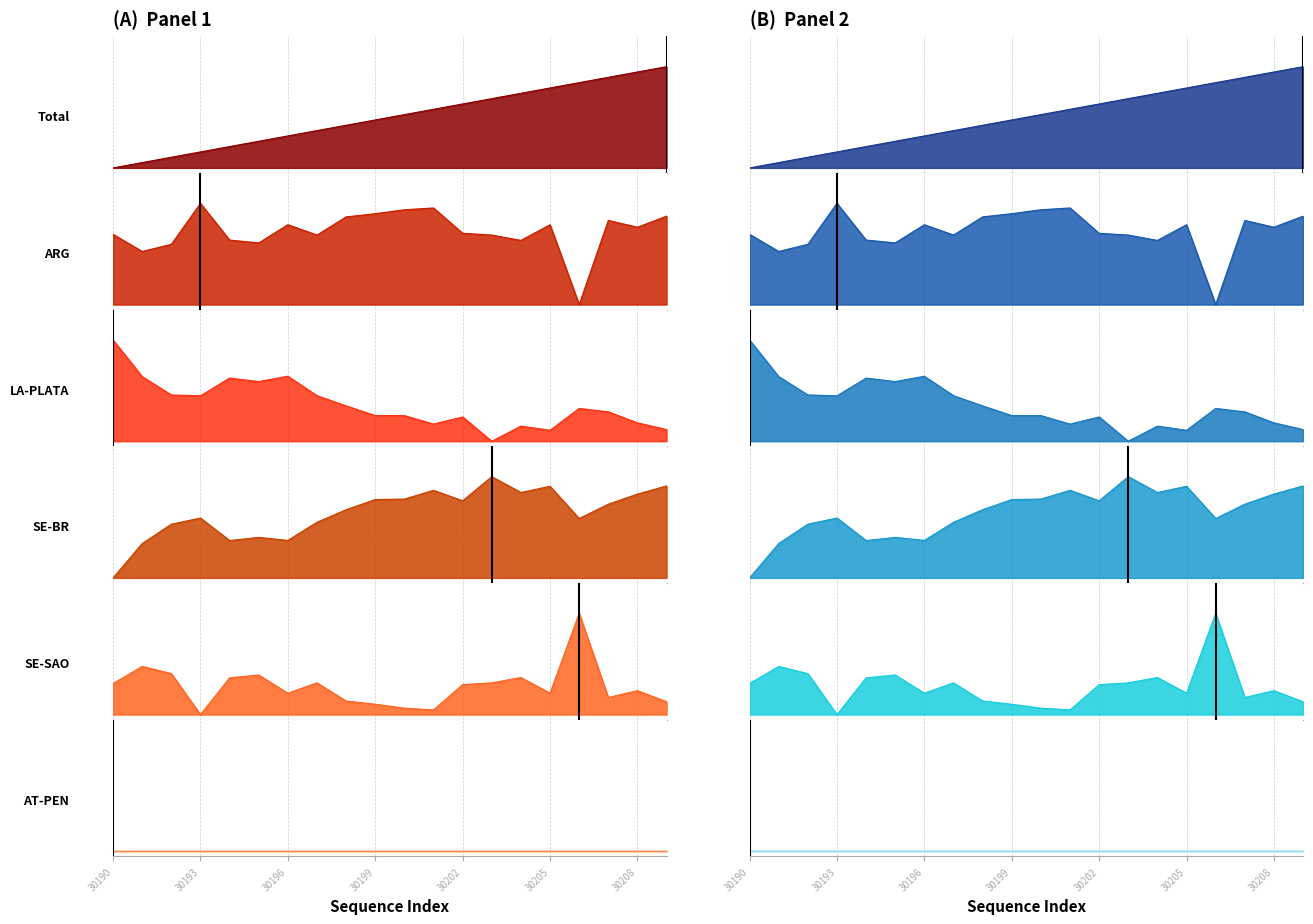

How many lines are shown in the chart?

5